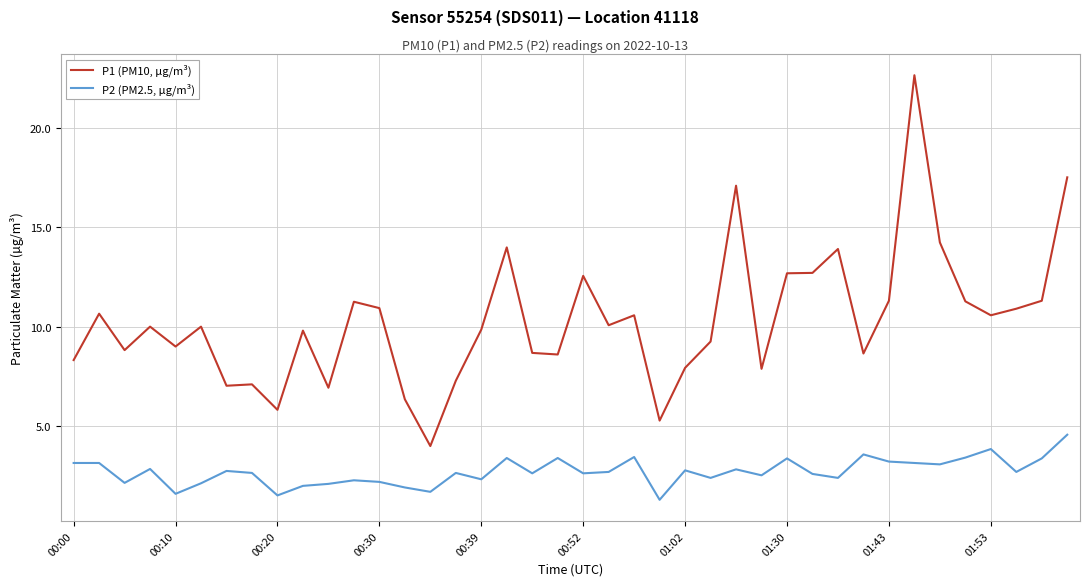

What is the difference between the maximum and minimum values in the P1 (PM10, µg/m³) series?

18.6